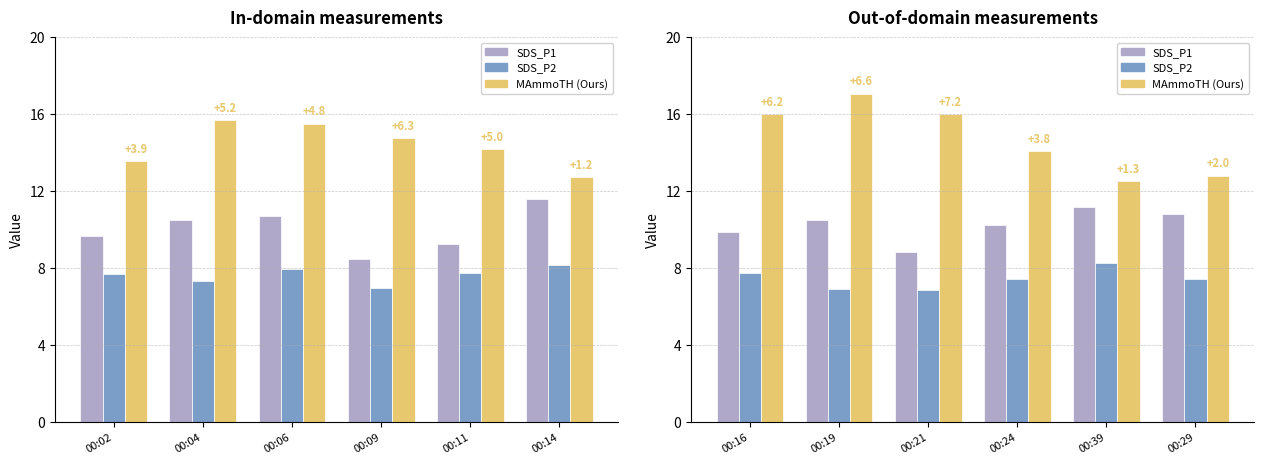

Between 00:19 and 00:39, which series saw the biggest shift?

MAmmoTH (Ours)